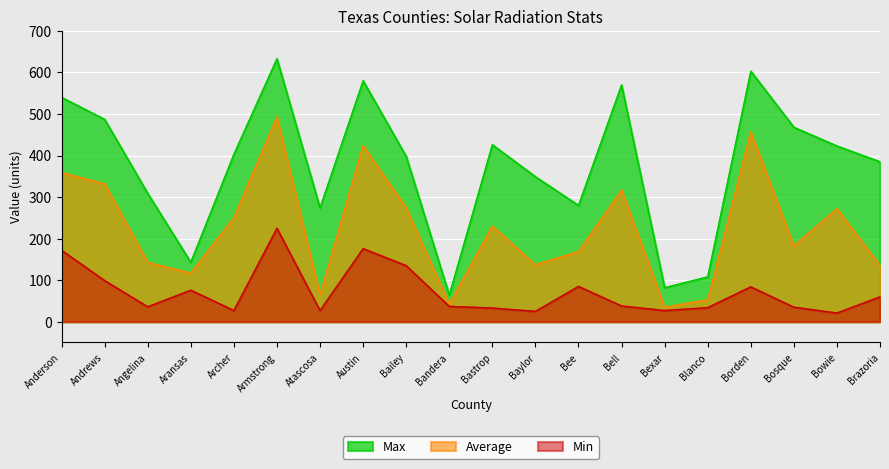

Count the number of categories in the chart.

20